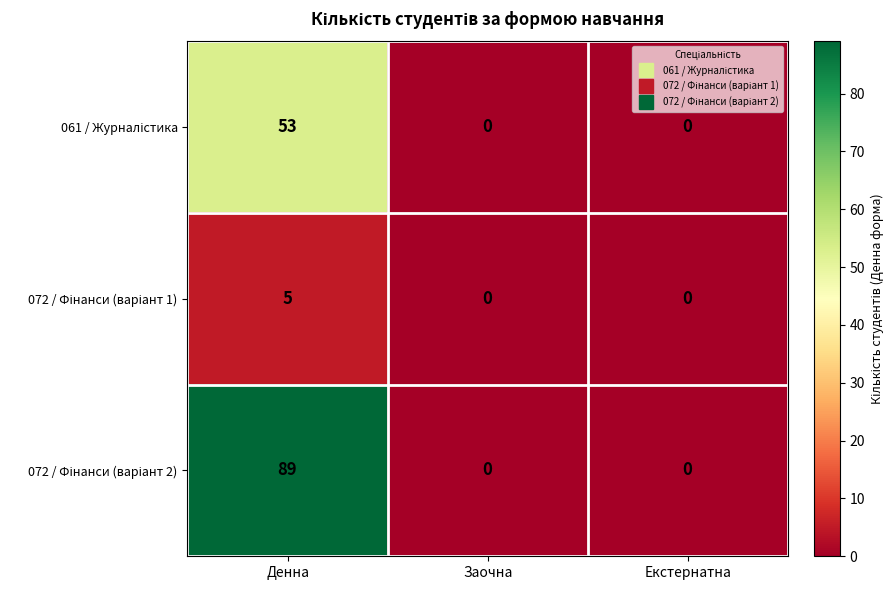

Which label corresponds to the largest value in the chart?

Денна